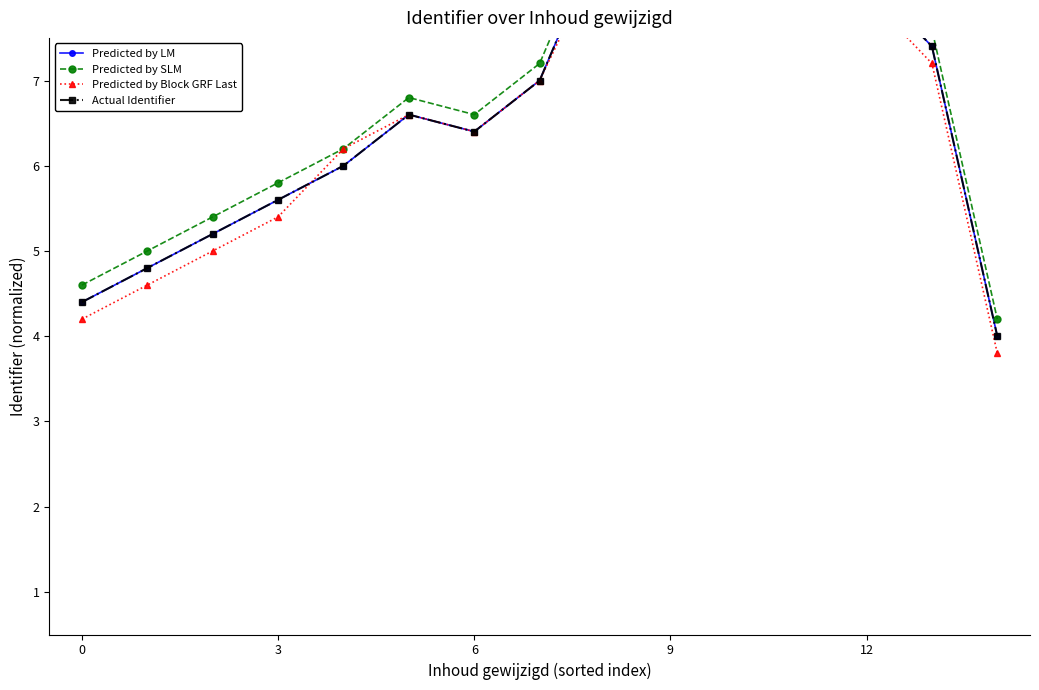

What is the difference between the Actual Identifier values at 9 and 14?

1.6